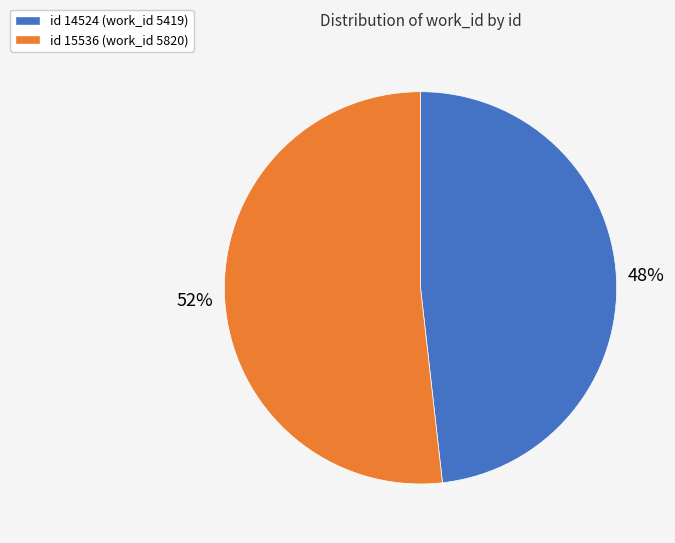

To the nearest percent, what is the difference between the id 14524 (work_id 5419) and id 15536 (work_id 5820) slice percentages?

4%